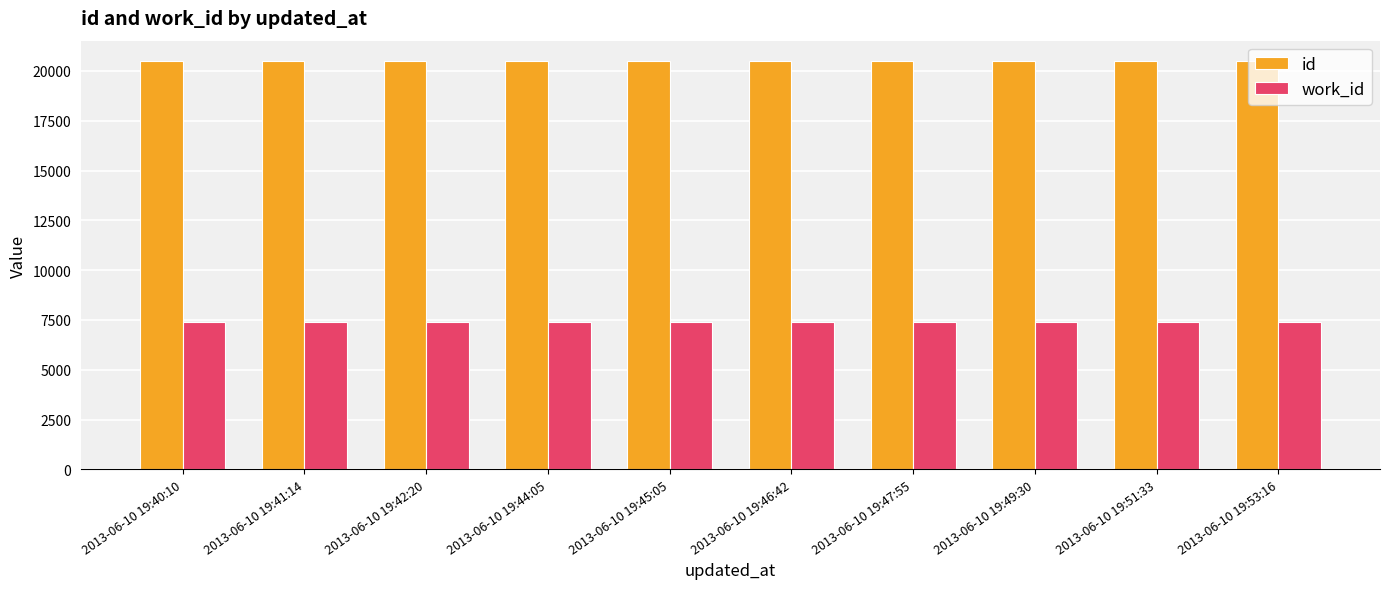

What is the total value across all series at 2013-06-10 19:40:10?

27889